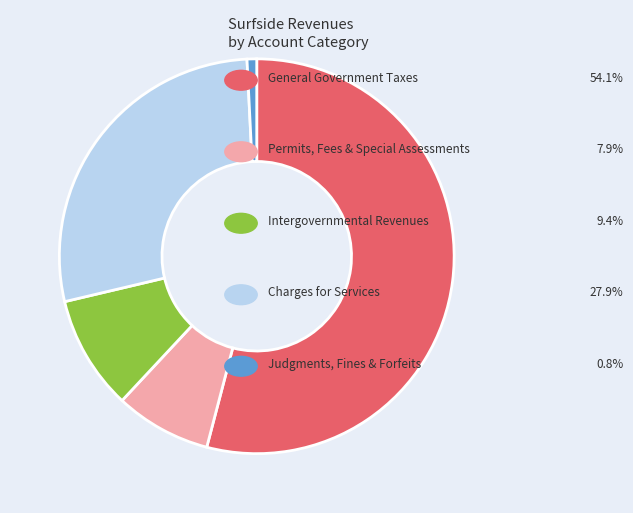

Is there a majority slice in this chart?

Yes